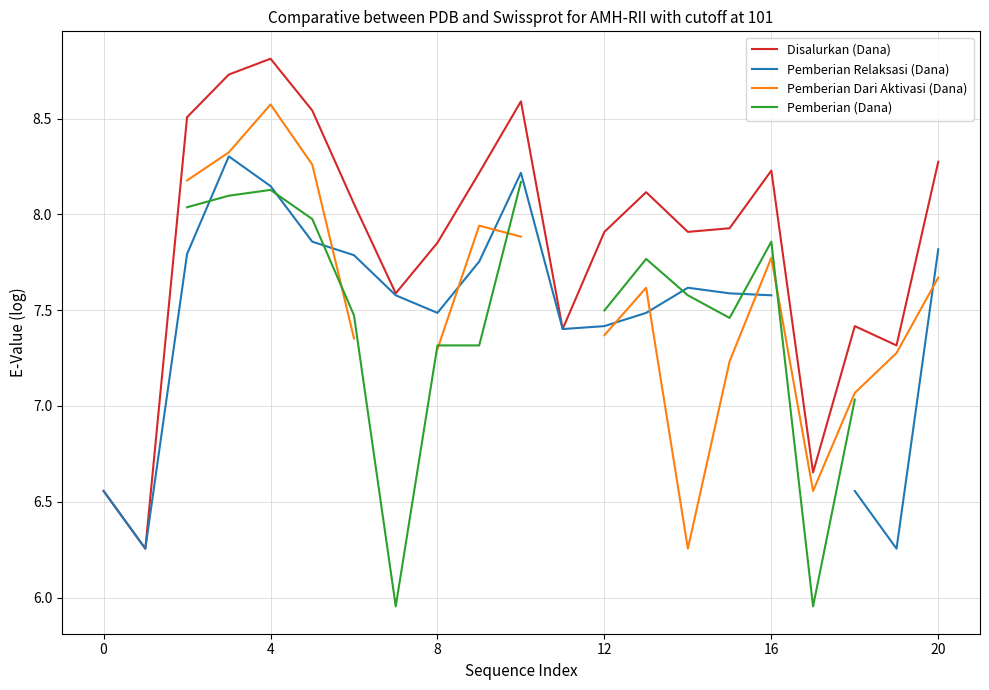

Count the Pemberian (Dana) values in the range 5 to 8.

13